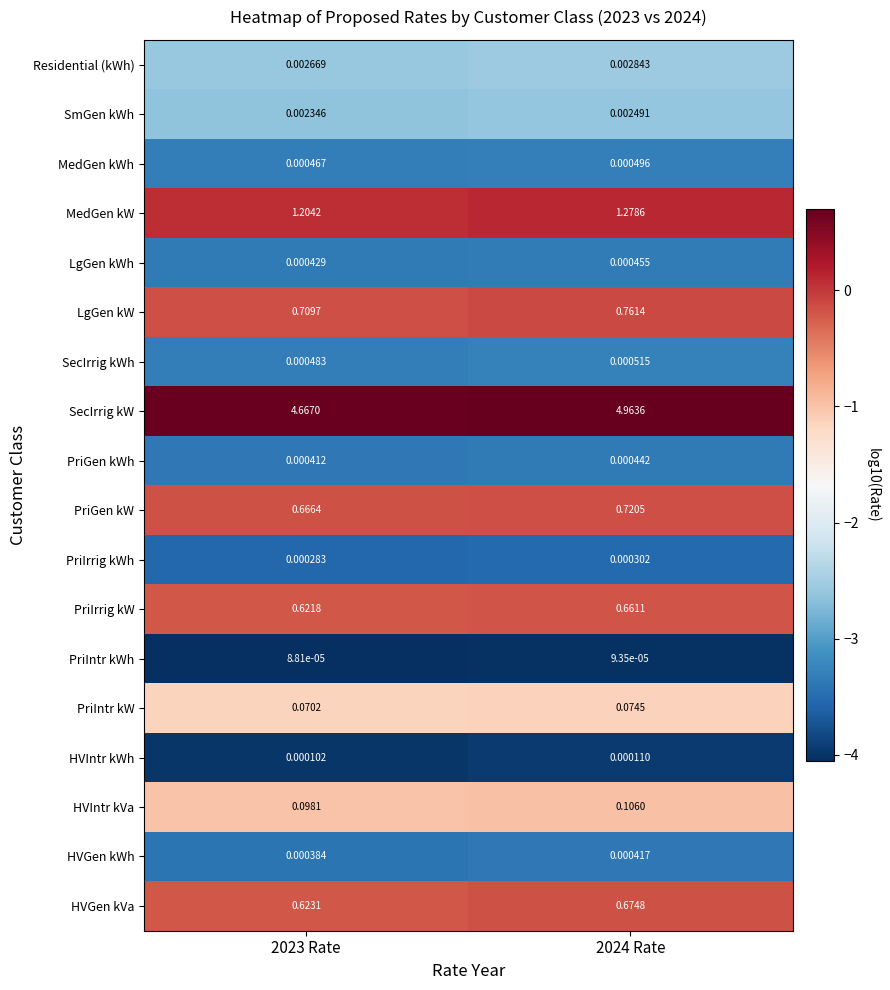

At which category is the sum across all series the highest?

2024 Rate